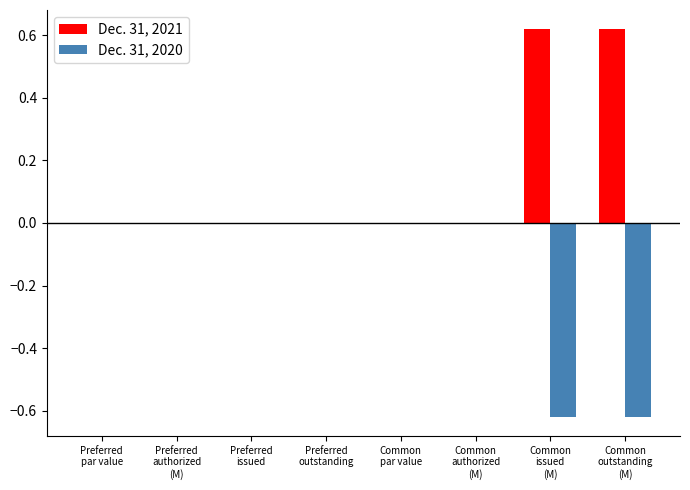

The value of Dec. 31, 2021 at Preferred
outstanding is -0.4. True or false?

False